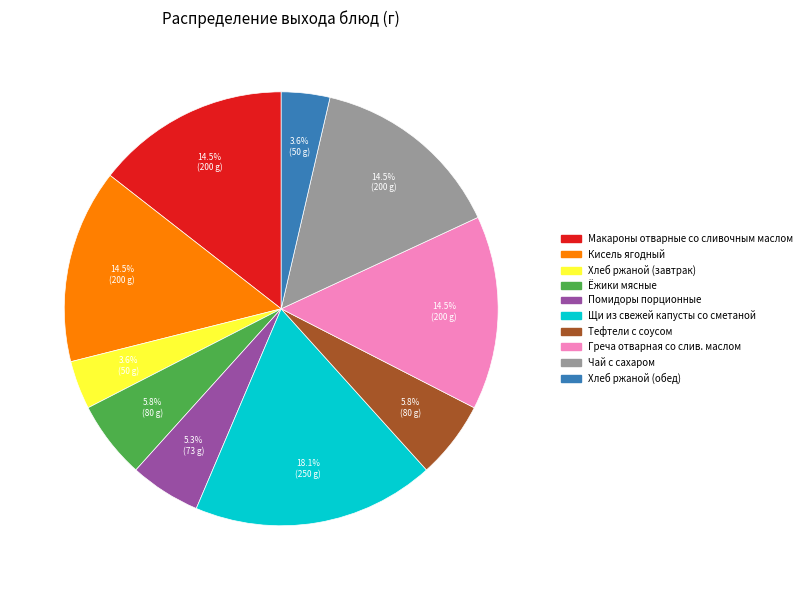

Between Помидоры порционные and Макароны отварные со сливочным маслом, which is larger?

Макароны отварные со сливочным маслом